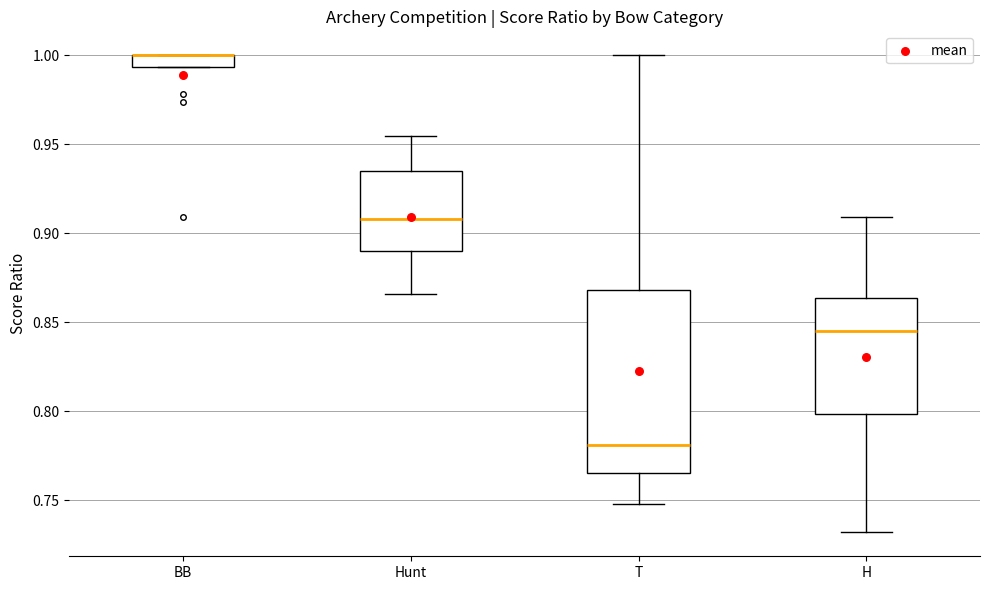

Where is the lower edge of the box for BB on the y-axis? The values are not printed on the chart, so give them approximately, as read against the axis.

0.995